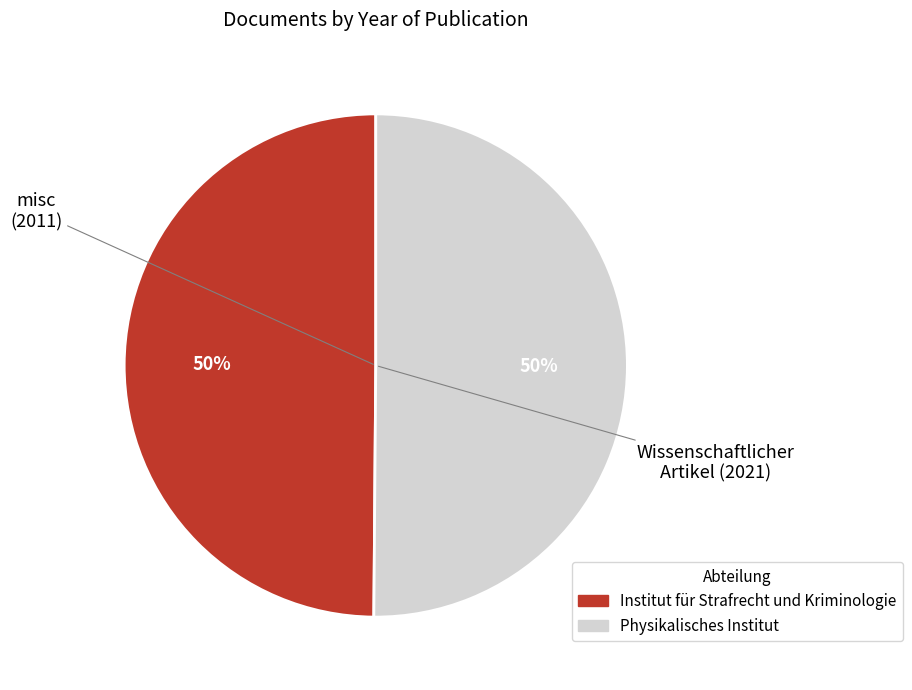

How many segments does this pie chart have?

2